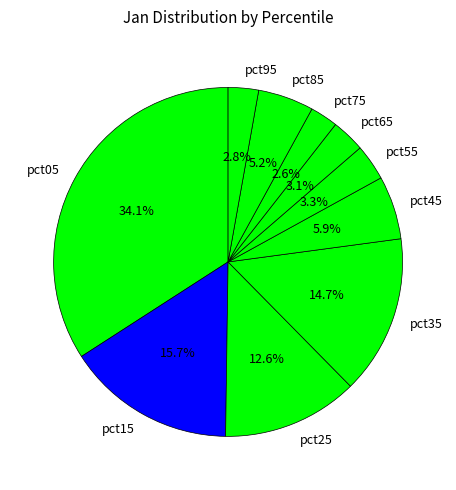

The pct95 slice represents 3% of the pie. True or false?

True